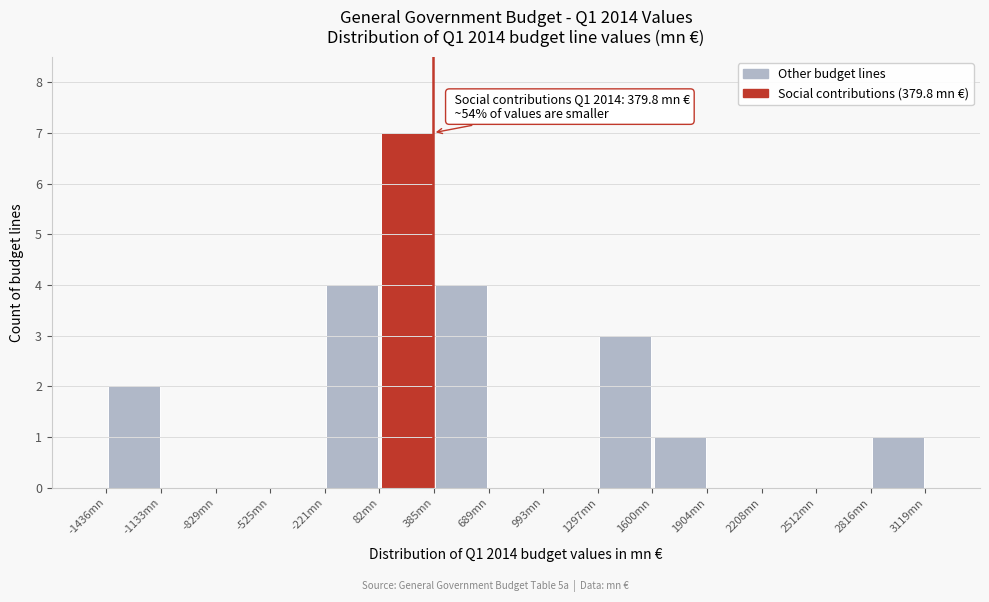

Over which range of the x-axis is the bar tallest?

100 to 400